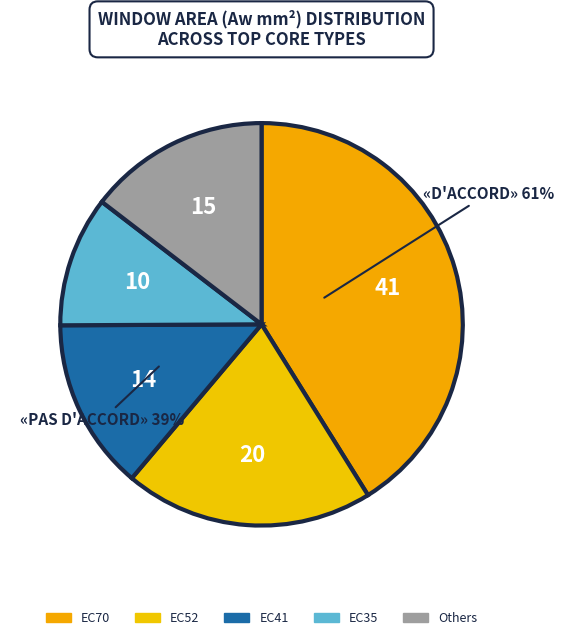

How many slices are in this pie chart?

5